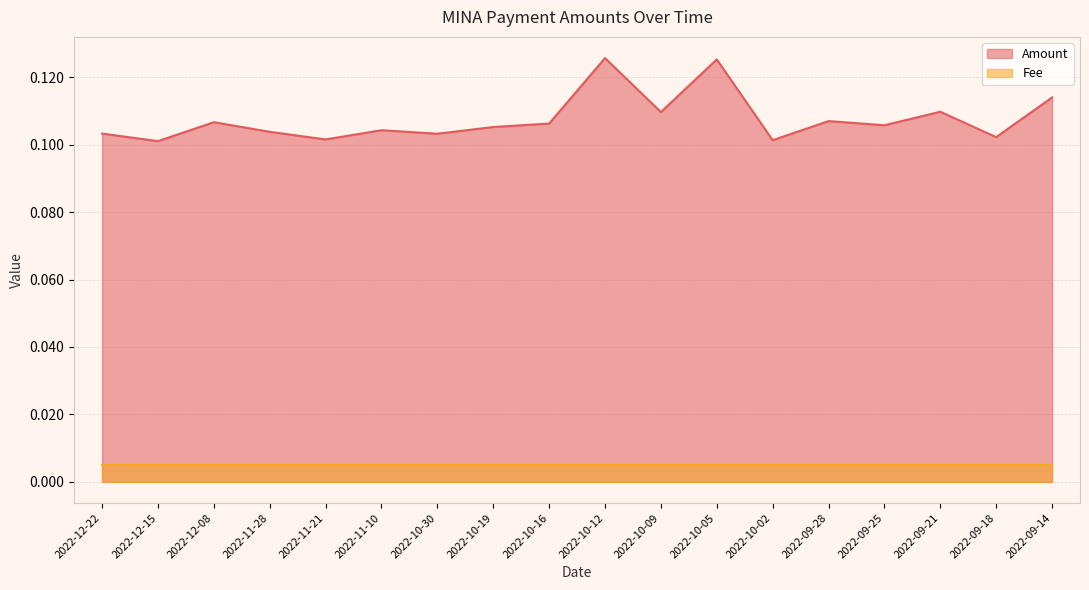

Rank the categories by value from highest to lowest.

2022-10-12, 2022-10-05, 2022-09-14, 2022-09-21, 2022-10-09, 2022-09-28, 2022-12-08, 2022-10-16, 2022-09-25, 2022-10-19, 2022-11-10, 2022-11-28, 2022-12-22, 2022-10-30, 2022-09-18, 2022-11-21, 2022-10-02, 2022-12-15